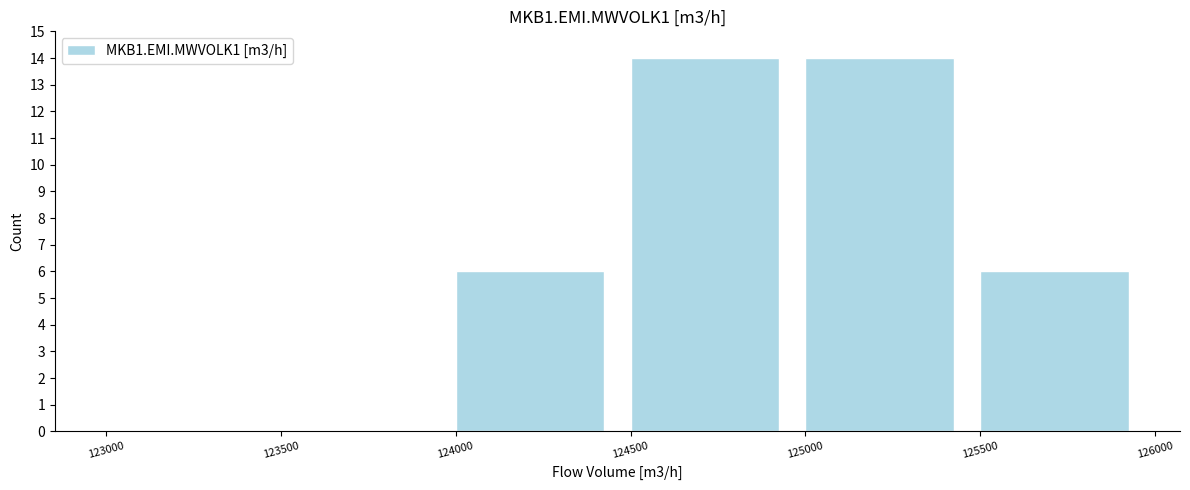

Reading left to right, list every bar in this chart as the range it spans on the x-axis followed by its height. The values are not printed on the chart, so give them approximately, as read against the axis.

123000 to 123500: 0
123500 to 124000: 0
124000 to 124500: 6
124500 to 125000: 14
125000 to 125500: 14
125500 to 126000: 6